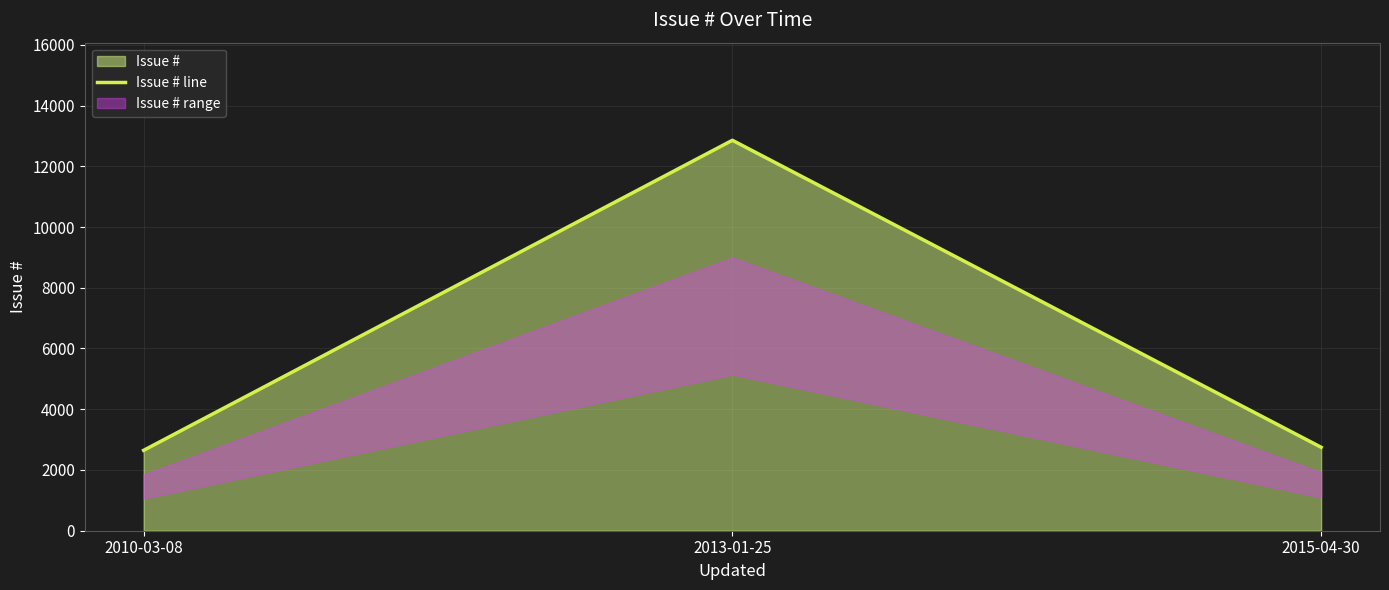

What is the value of the 1st point from the left?

2647